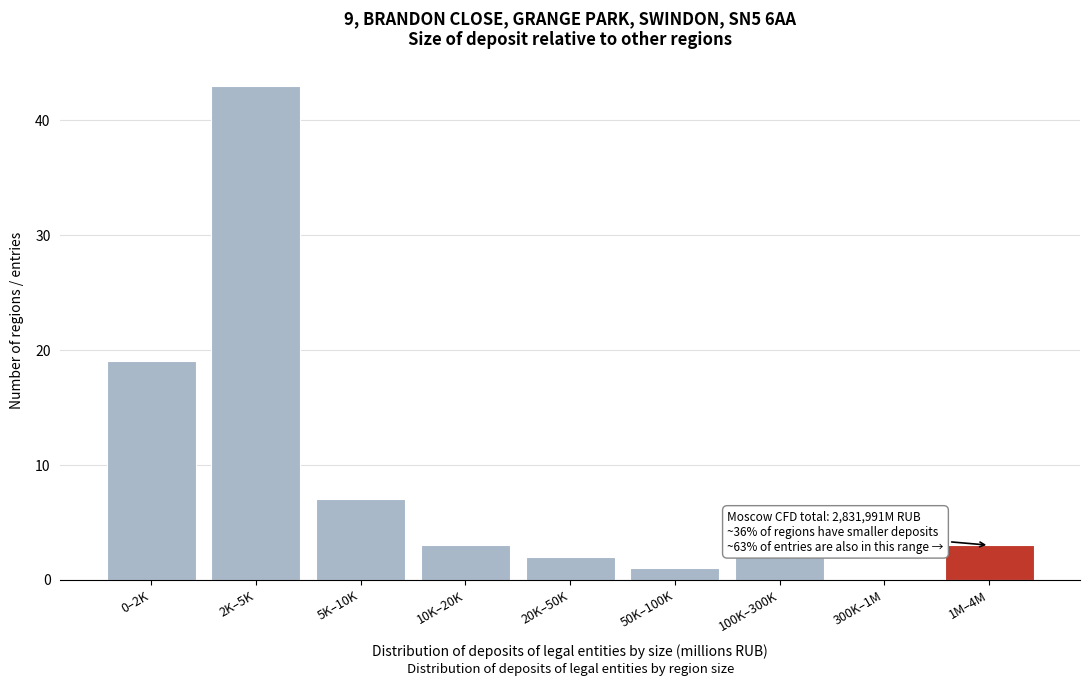

Reading left to right, list all the values displayed in this chart.

0–2K=19	2K–5K=43	5K–10K=7	10K–20K=3	20K–50K=2	50K–100K=1	100K–300K=2	300K–1M=0	1M–4M=3